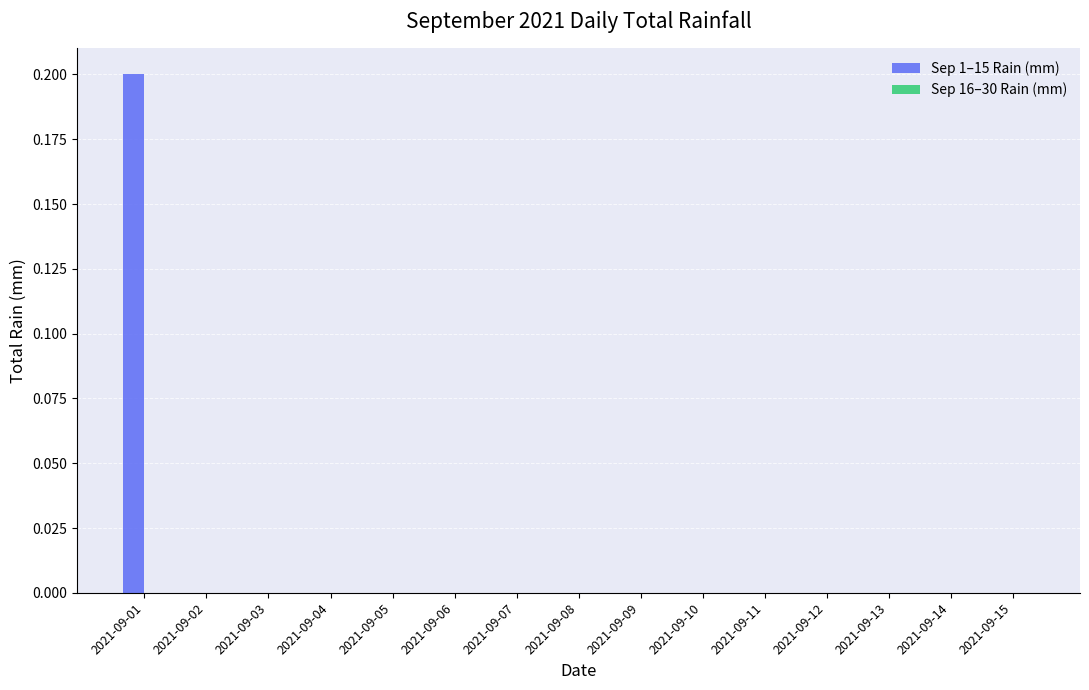

True or false: the data shows 0.0 at 2021-09-14.

True